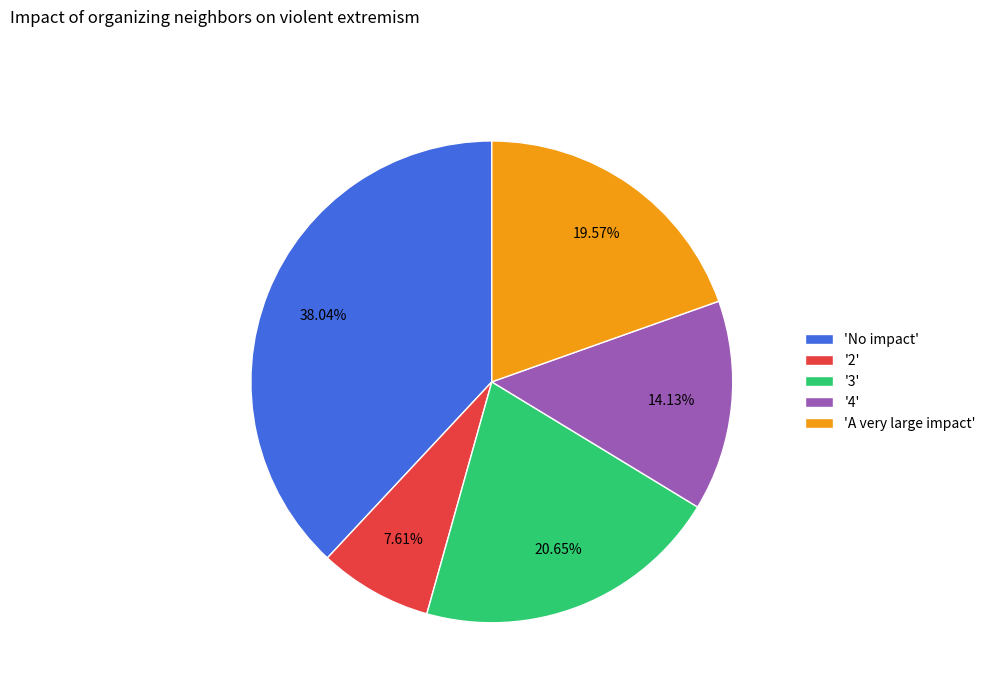

What is the largest slice in the pie chart?

'No impact'